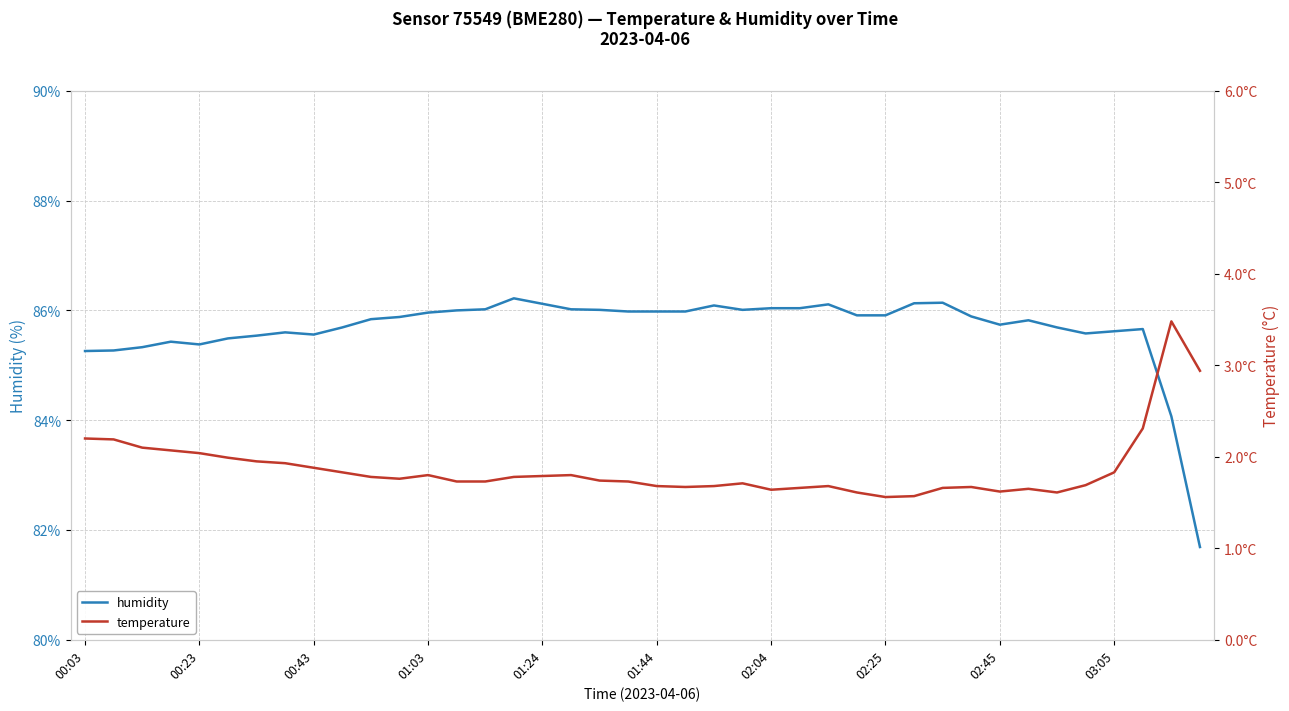

What is the value of the temperature point at the 18th from the left?

1.8